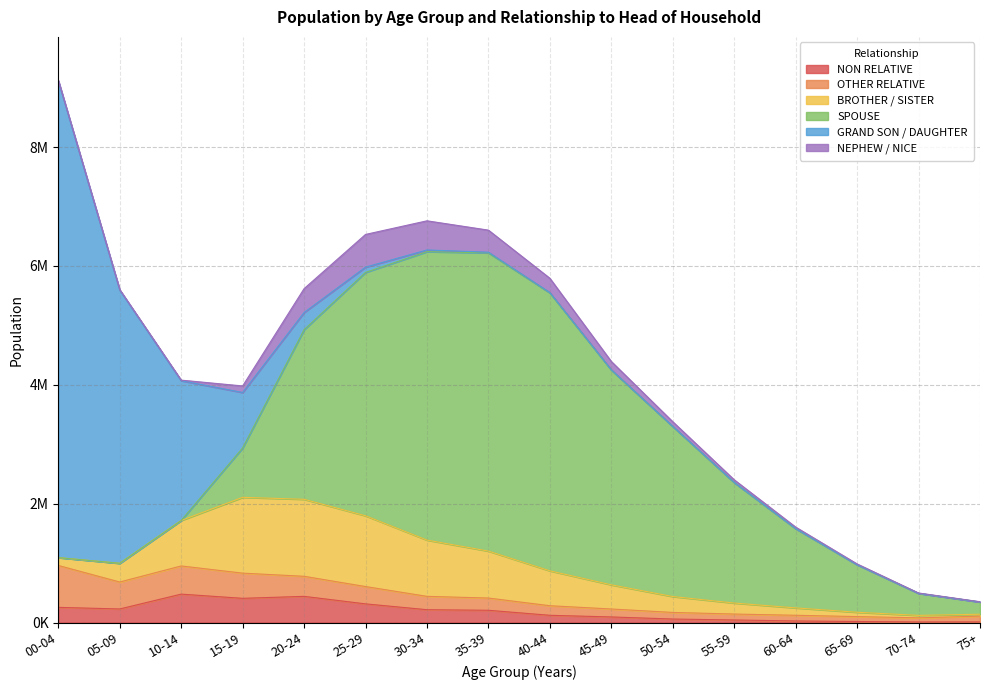

At which category does the chart reach its minimum across all series?

00-04